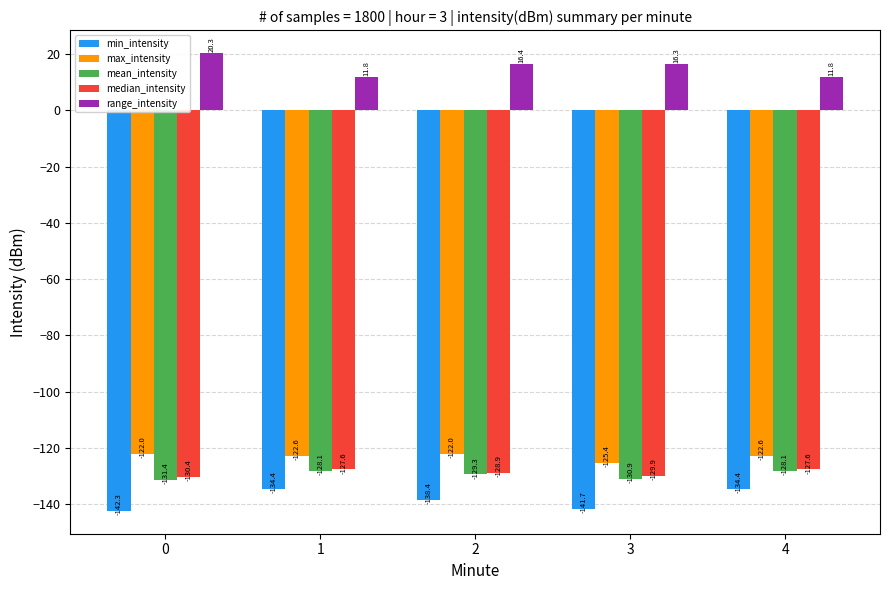

What is the sum of the max_intensity values at 4 and 2?

-244.7